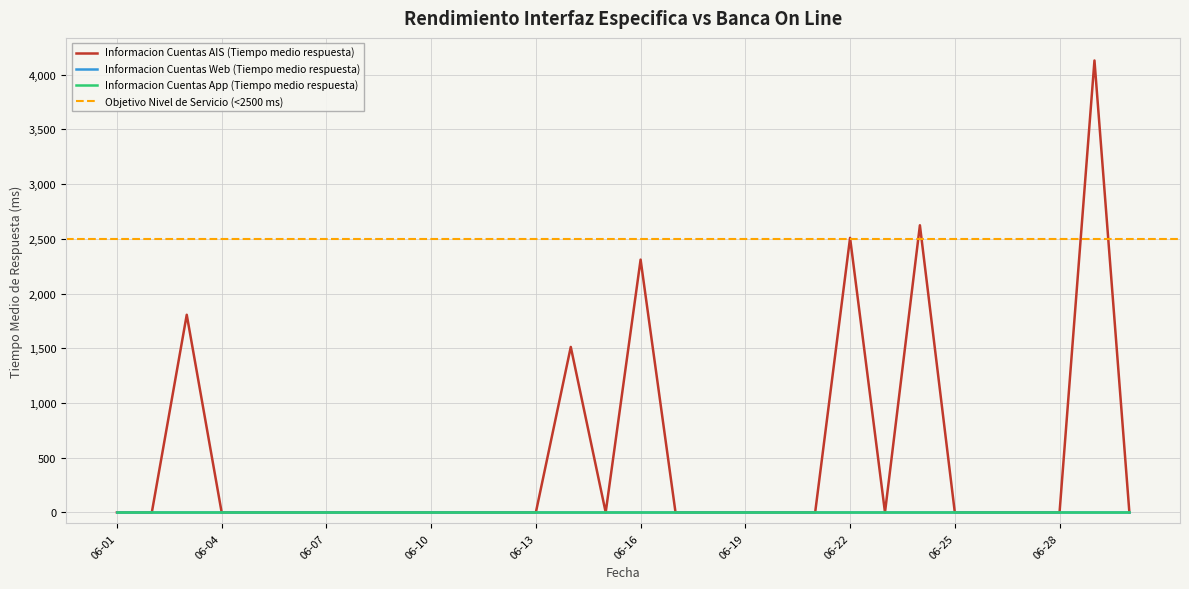

Which series has the largest total across all categories?

Informacion Cuentas AIS (Tiempo medio respuesta)